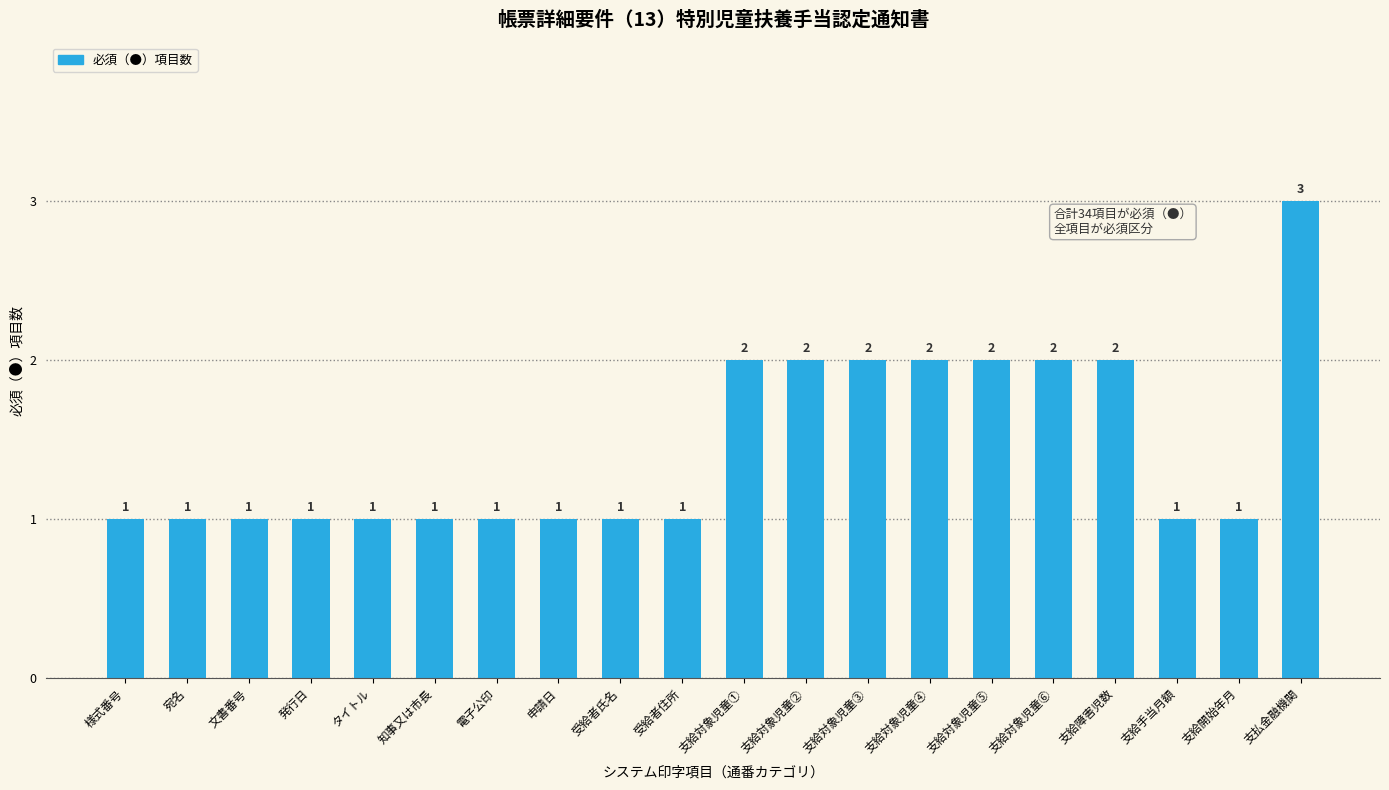

What is the difference between the values at 支給対象児童⑤ and 文書番号?

1